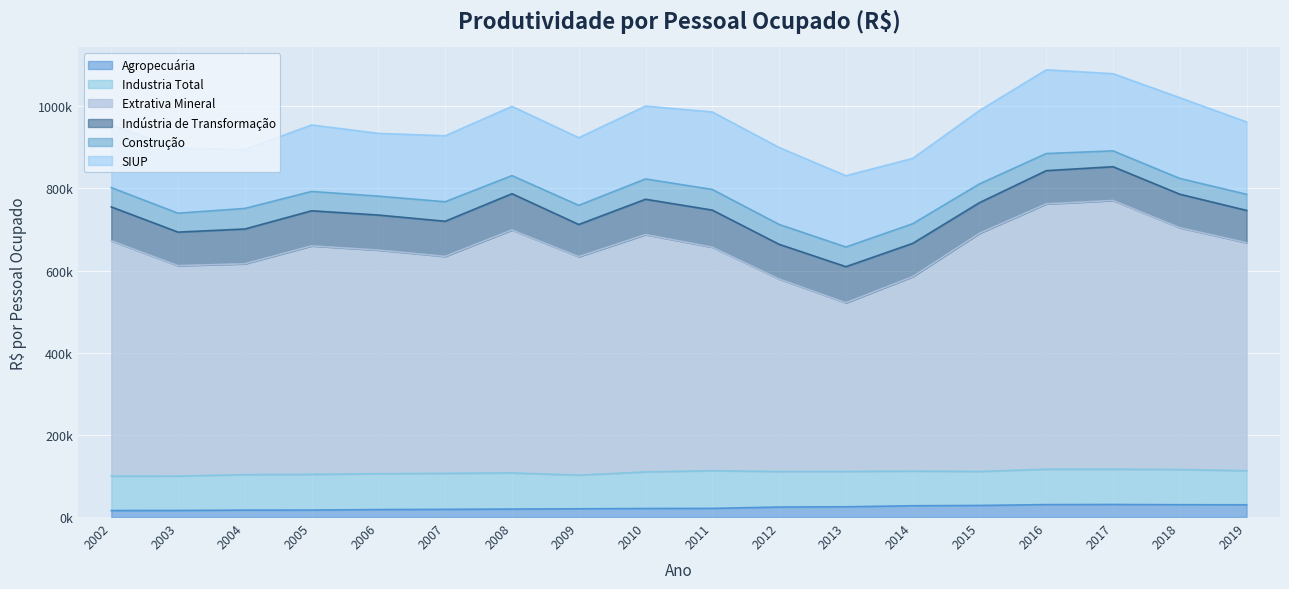

Which category has the lowest value in the SIUP series?

2004